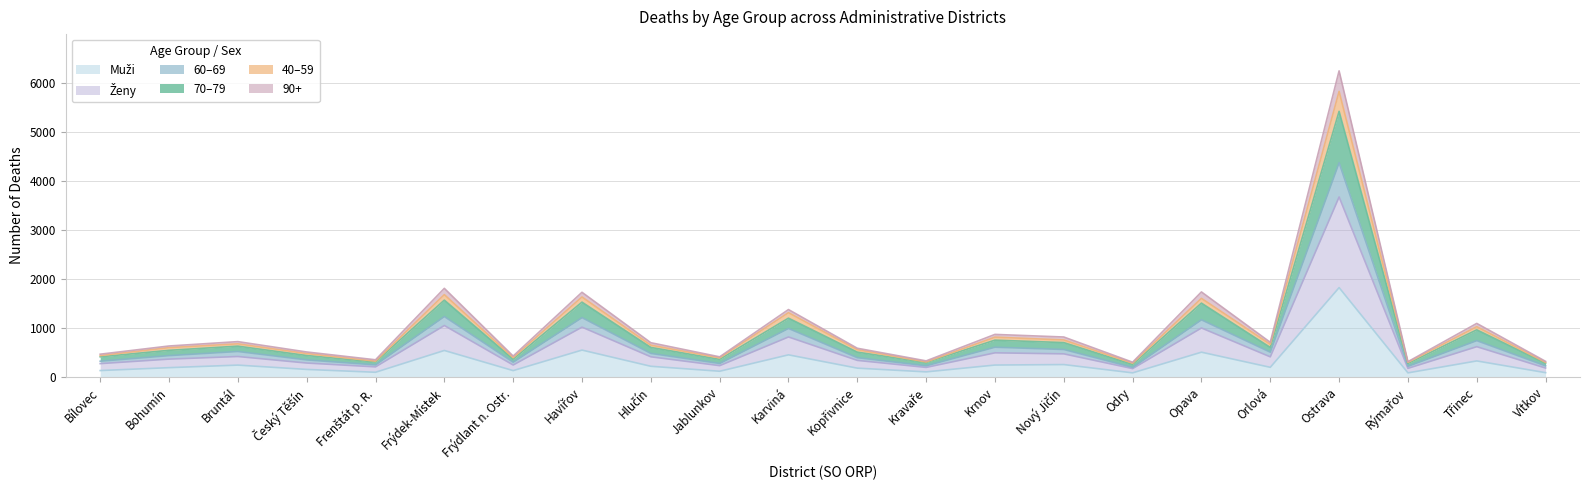

At which label does Muži first exceed 202?

Bruntál